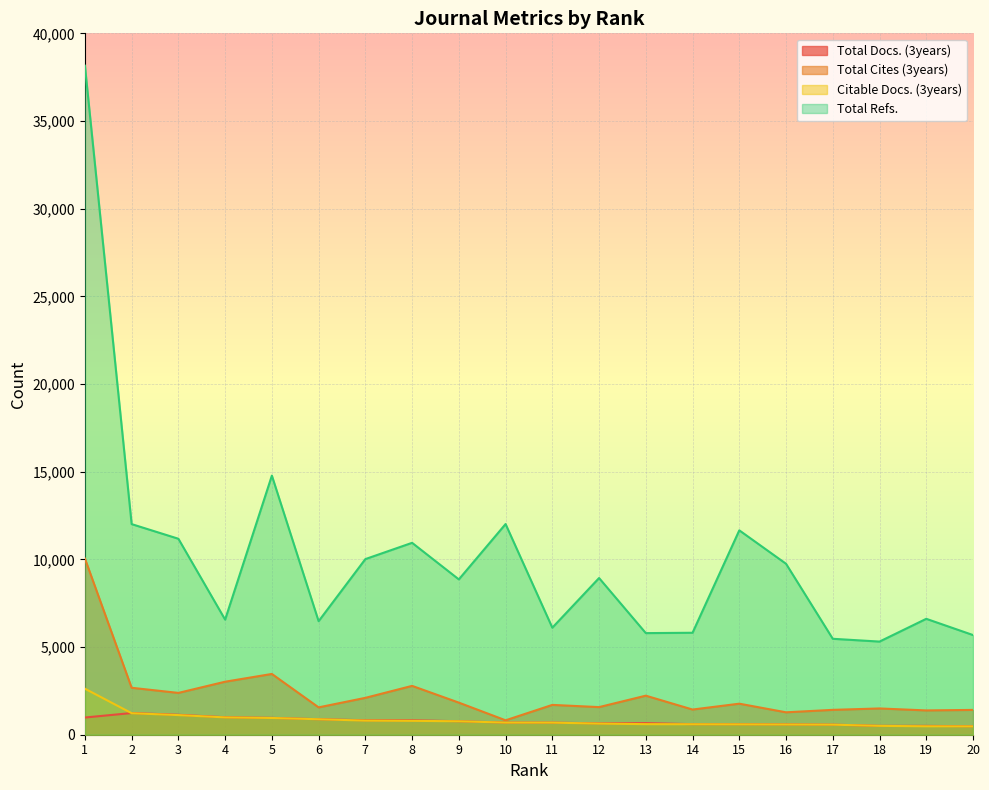

True or false: Citable Docs. (3years) and Total Refs. cross at least once.

False